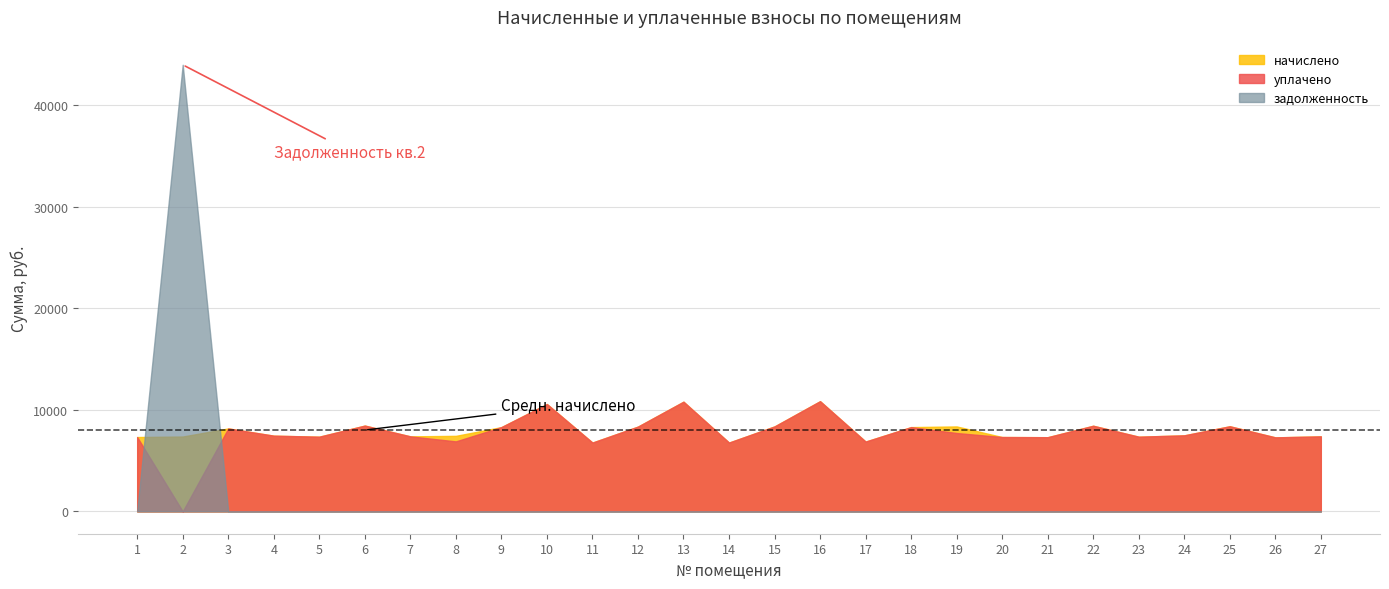

Reading left to right, transcribe all the data shown in this chart.

начислено: 1=7319.5	2=7369.2	3=8164.1	4=7452.0	5=7352.6	6=8445.6	7=7385.8	8=7435.4	9=8296.6	10=10565.3	11=6773.3	12=8346.2	13=10797.1	14=6773.0	15=8362.8	16=10846.8	17=6872.4	18=8296.6	19=8362.8	20=7319.5	21=7303.0	22=8429.0	23=7352.6	24=7485.1	25=8379.4	26=7286.4	27=7385.8
уплачено: 1=7319.5	2=0.0	3=8164.1	4=7452.0	5=7352.6	6=8445.6	7=7385.8	8=6890.7	9=8296.6	10=10565.3	11=6773.3	12=8346.2	13=10797.1	14=6773.0	15=8362.8	16=10846.8	17=6872.4	18=8296.6	19=7714.4	20=7319.5	21=7303.0	22=8429.0	23=7352.6	24=7485.1	25=8379.4	26=7286.4	27=7385.8
задолженность: 1=0.0	2=43962.8	3=0.0	4=0.0	5=0.0	6=0.0	7=0.0	8=0.0	9=0.0	10=0.0	11=0.0	12=0.0	13=0.0	14=0.0	15=0.0	16=0.0	17=0.0	18=0.0	19=0.0	20=0.0	21=0.0	22=0.0	23=0.0	24=0.0	25=0.0	26=0.0	27=0.0